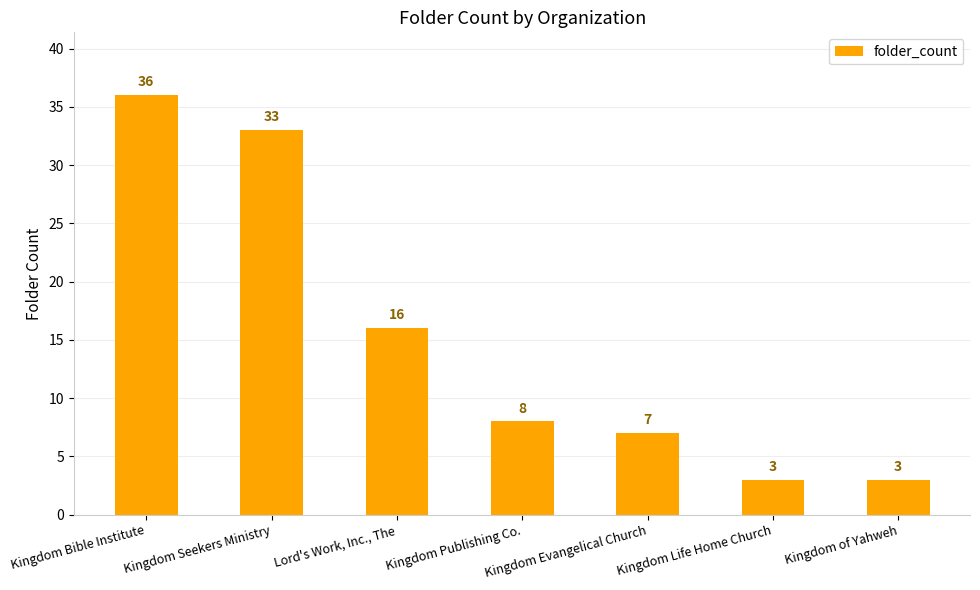

What is the change in value from Kingdom Publishing Co. to Kingdom Evangelical Church?

-1